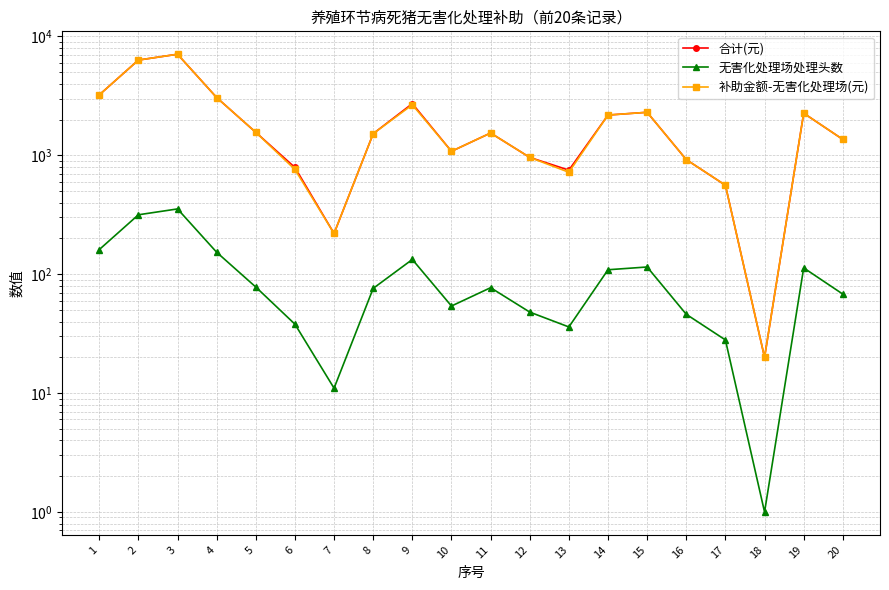

In 无害化处理场处理头数, how many points are lower than both neighbors (excluding endpoints)?

4